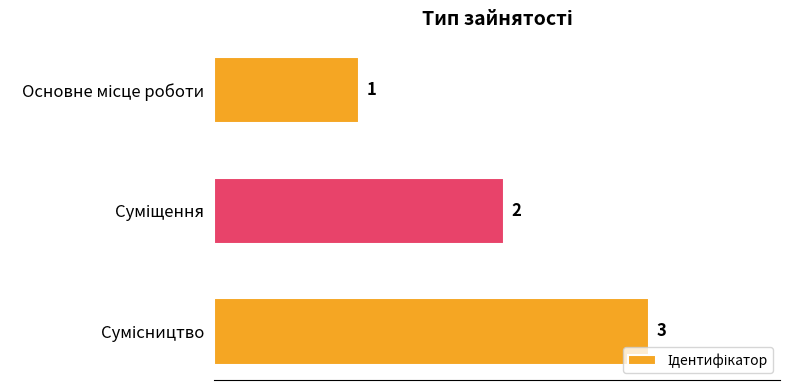

What is the value of the 2nd bar from the top?

2